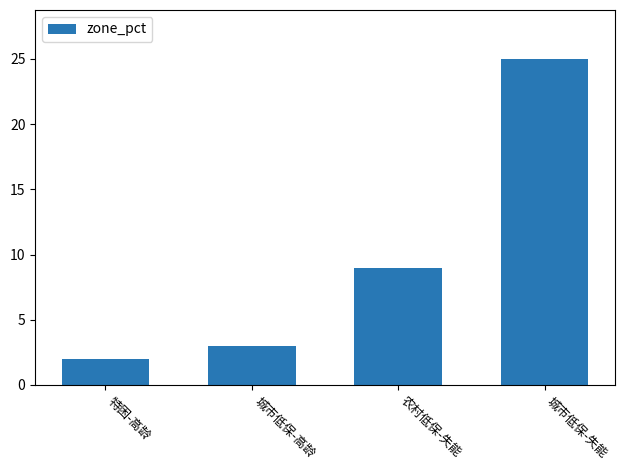

True or false: the data shows 2 at 城市低保-高龄.

False